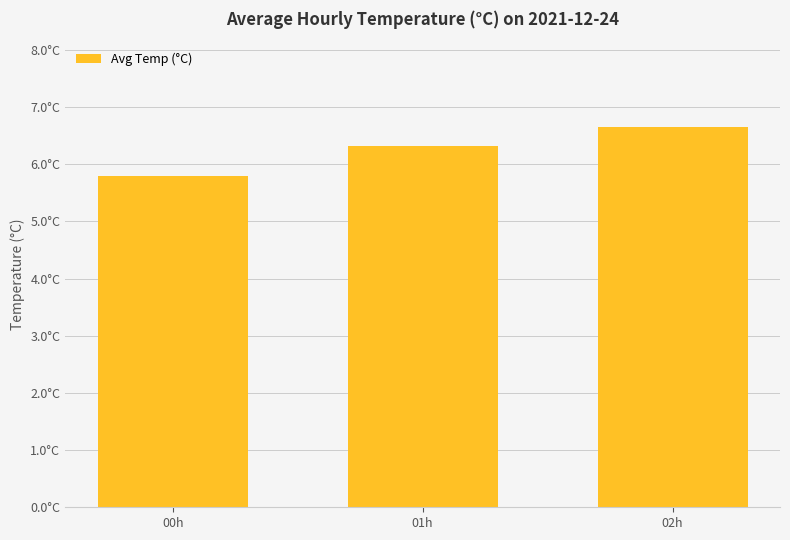

Is it true that the value at 01h is 6.3?

True